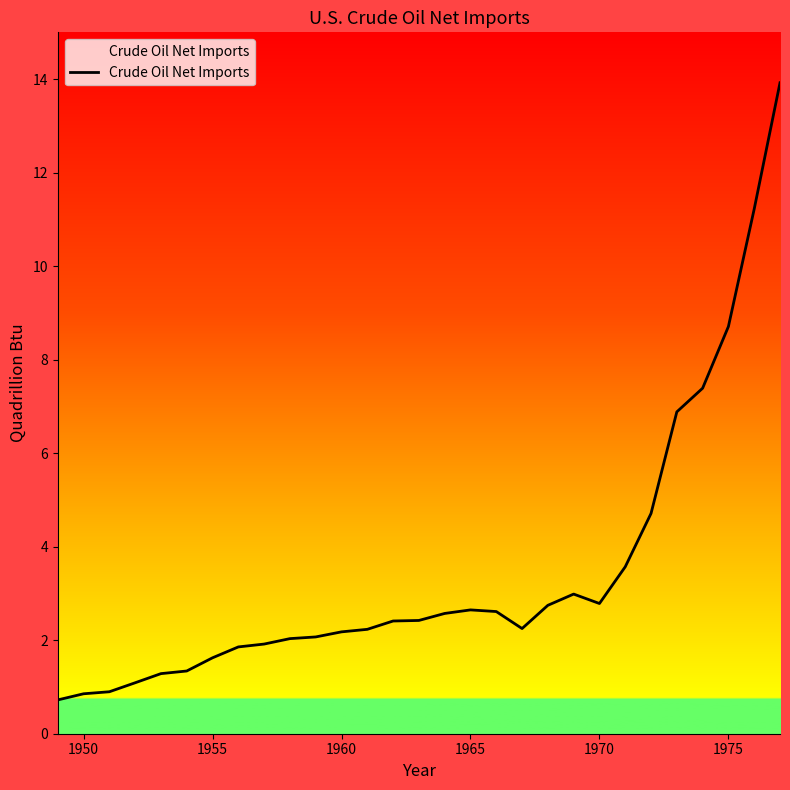

What is the greatest value displayed?

13.9